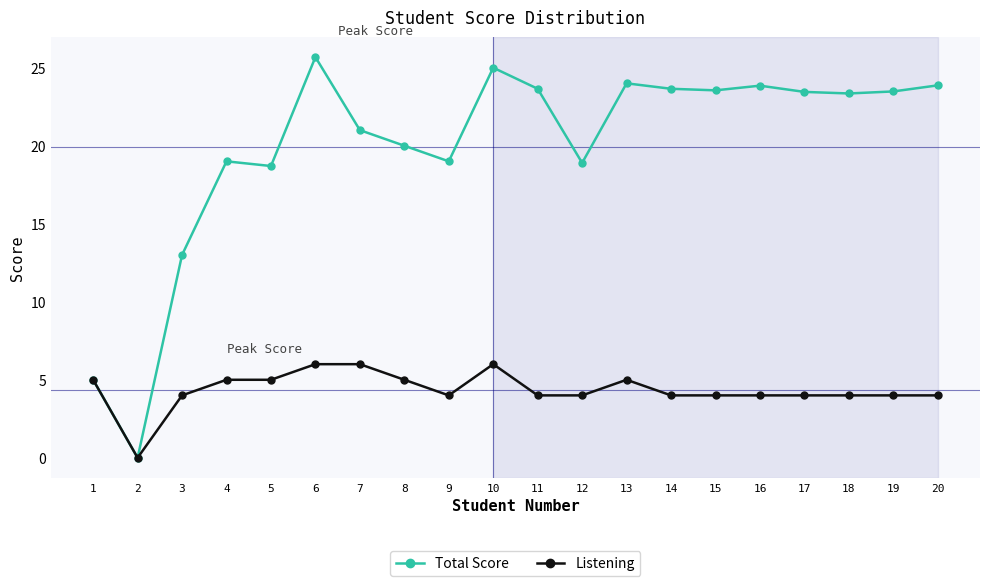

At which label is Total Score closest to 12?

3